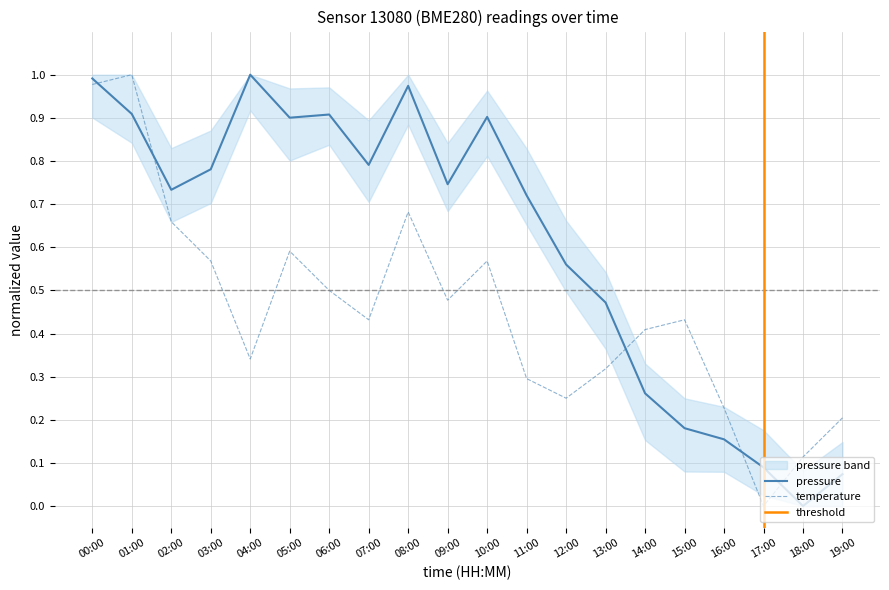

How many positive values does the temperature series have?

19